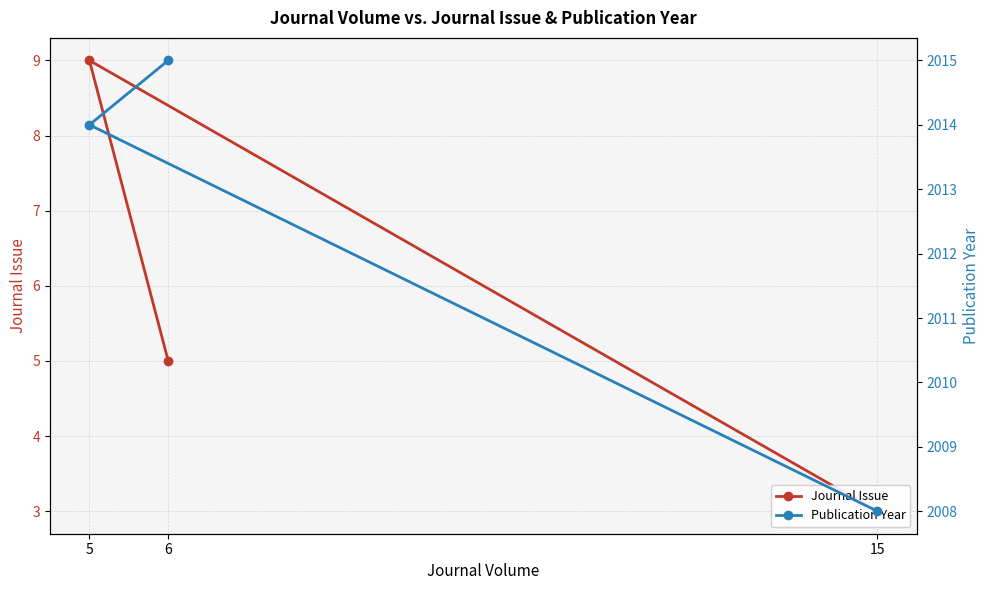

What is the label of the 3rd point from the right?

15